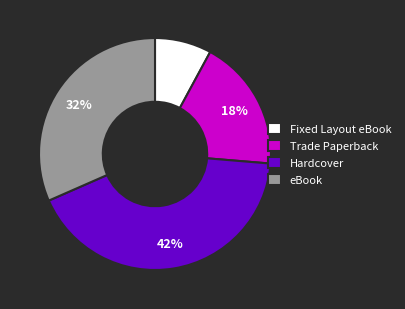

What percentage is the Hardcover slice, to the nearest percent?

42%